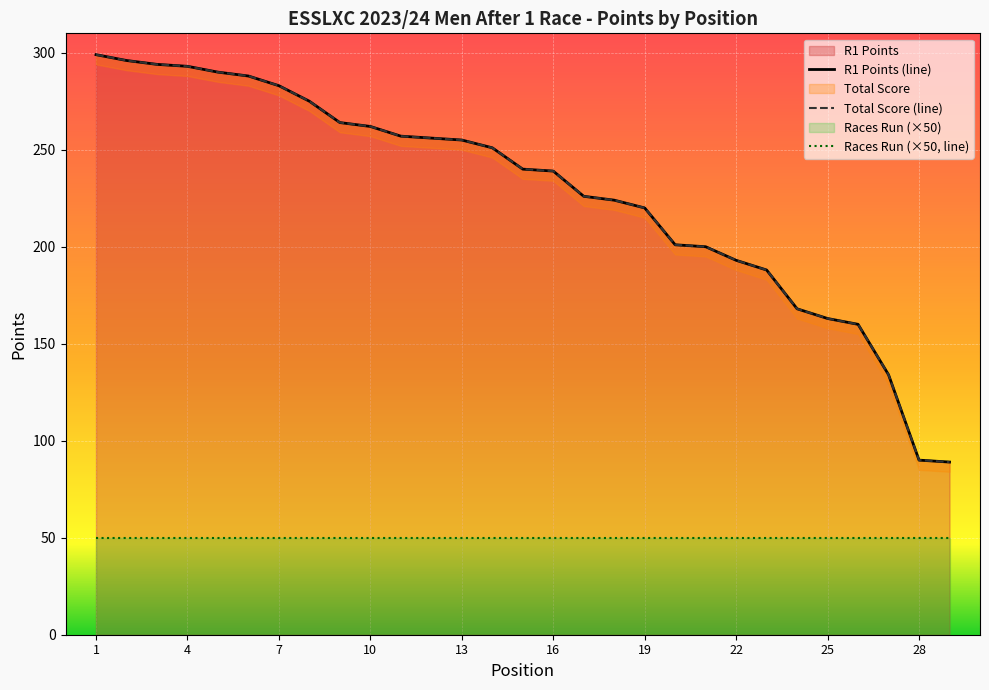

Reading left to right, extract all data points from this chart.

R1 Points: 299	296	294	293	290	288	283	275	264	262	257	256	255	251	240	239	226	224	220	201	200	193	188	168	163	160	134	90	89
Total: 299	296	294	293	290	288	283	275	264	262	257	256	255	251	240	239	226	224	220	201	200	193	188	168	163	160	134	90	89